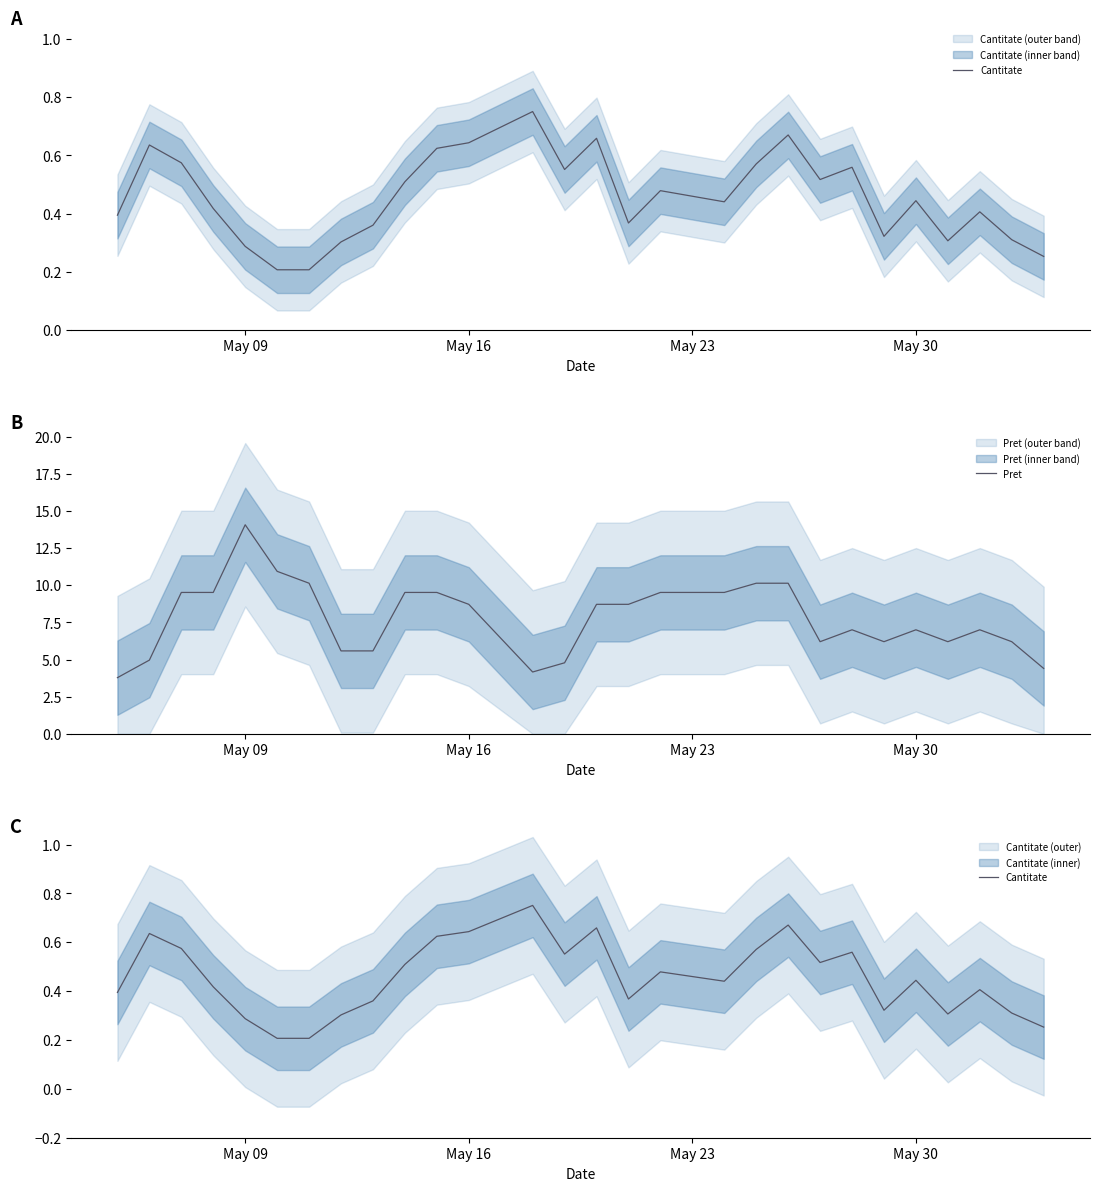

How many interior local peaks does the Cantitate series have?

8